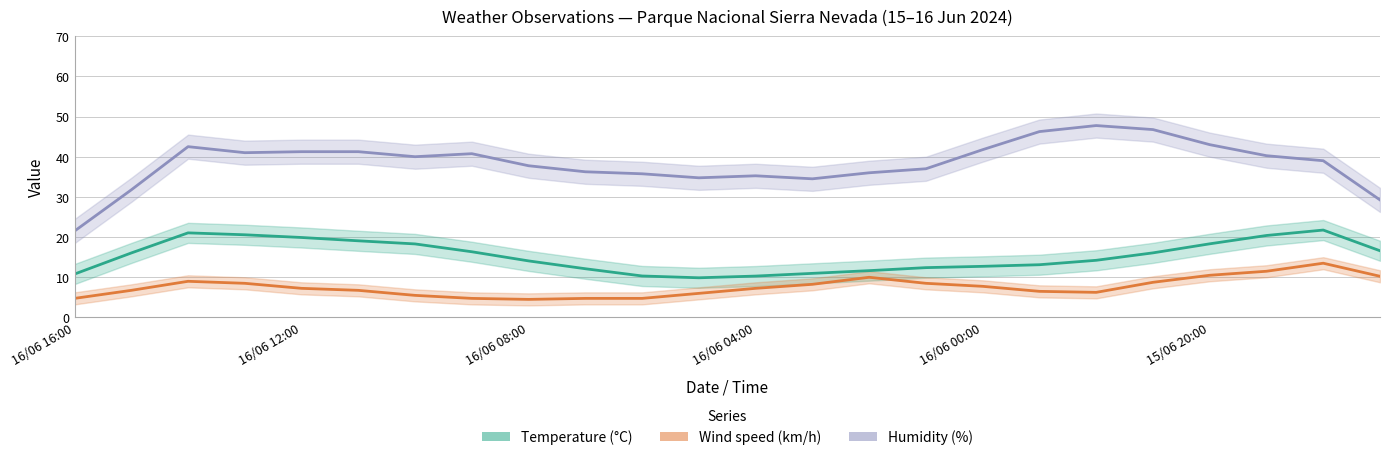

Which series has the largest total across all categories?

Humidity (%)